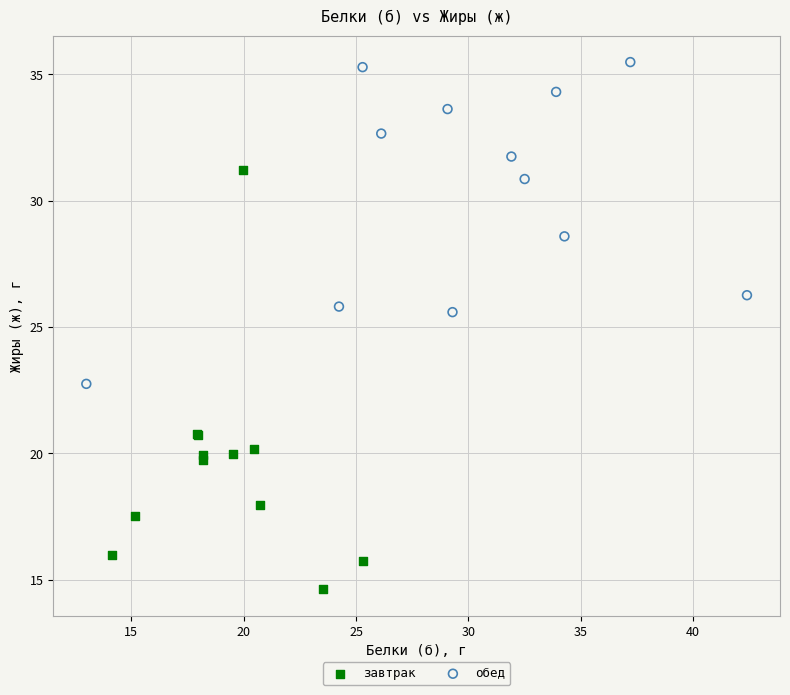

Which series contains the lowest Y value?

завтрак